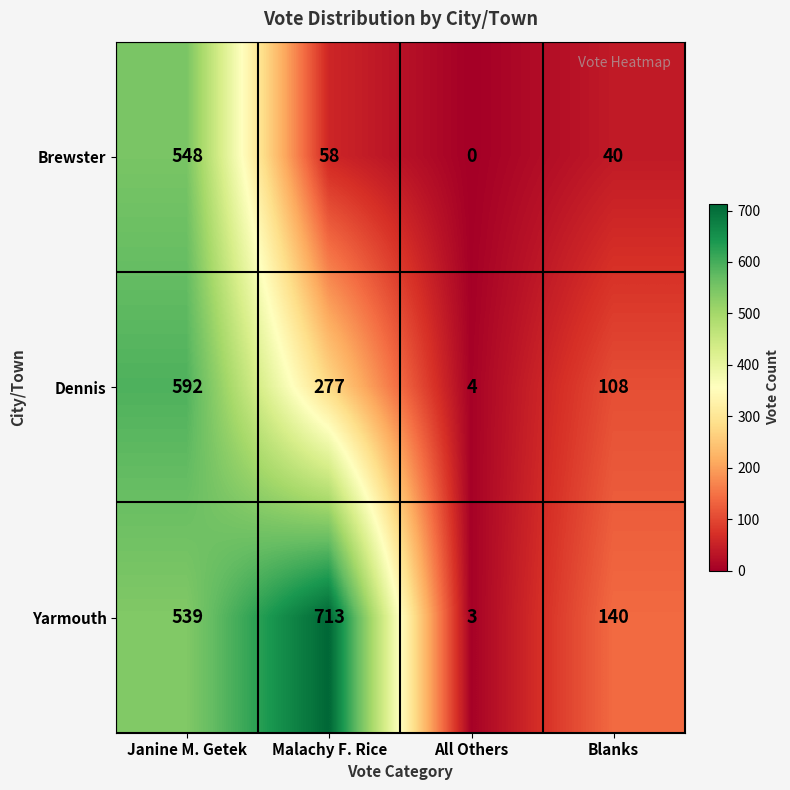

How many data points does each series have?

4